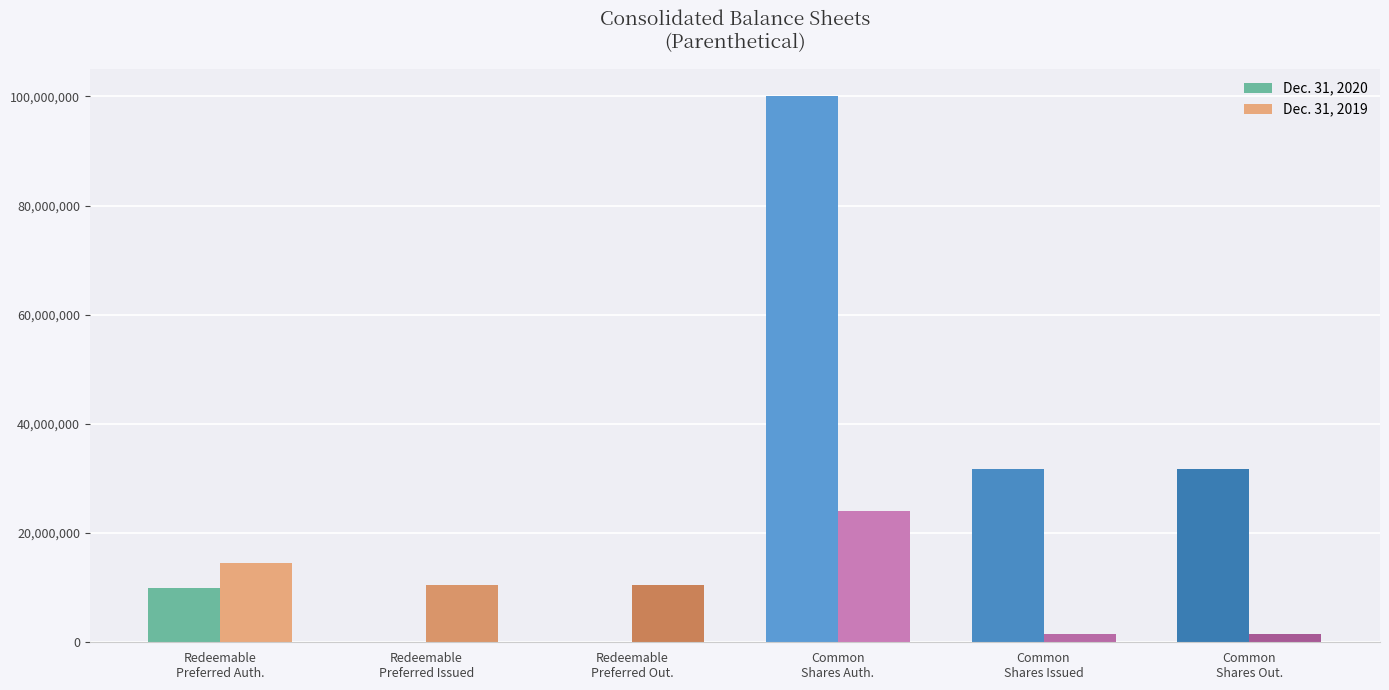

What is the greatest value displayed?

100000000